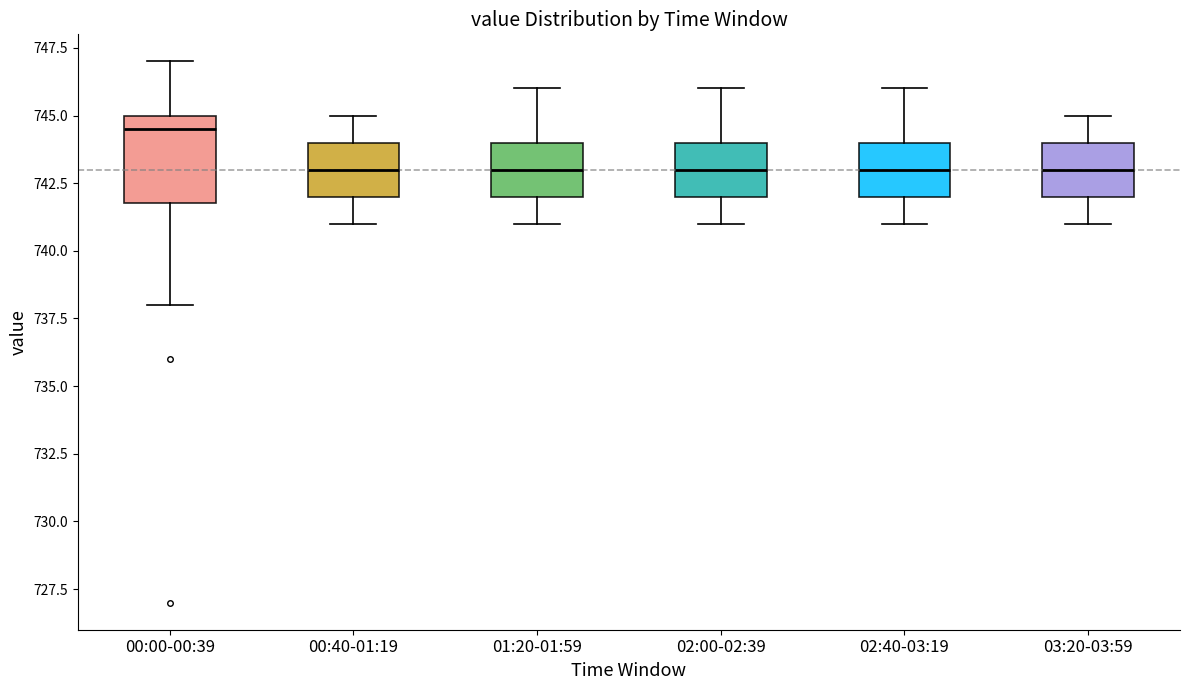

Comparing the boxes themselves (not the whiskers), which one is the tallest?

00:00-00:39